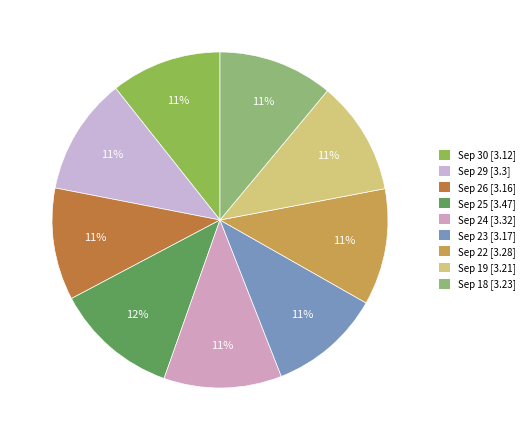

To the nearest percent, what is the difference between the largest and smallest slice percentages?

1%